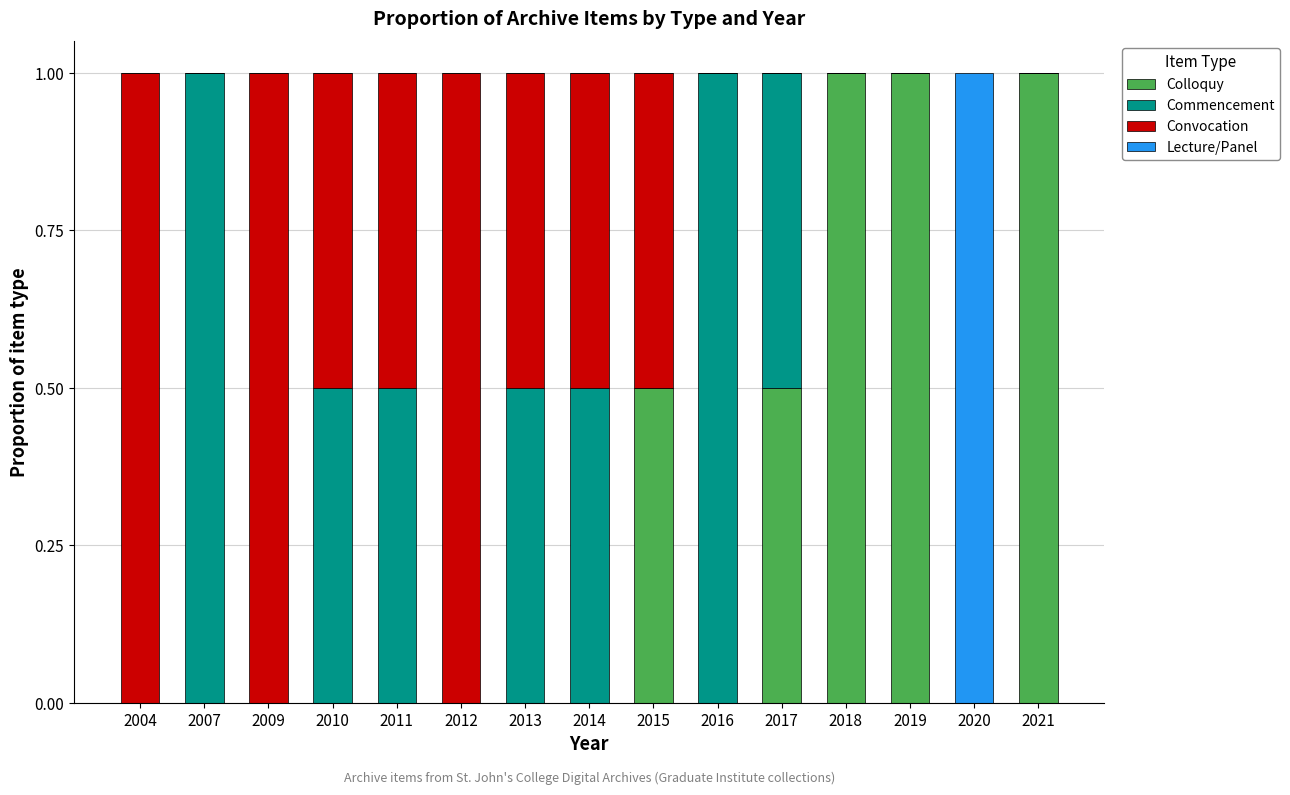

How many distinct data groups are displayed?

4